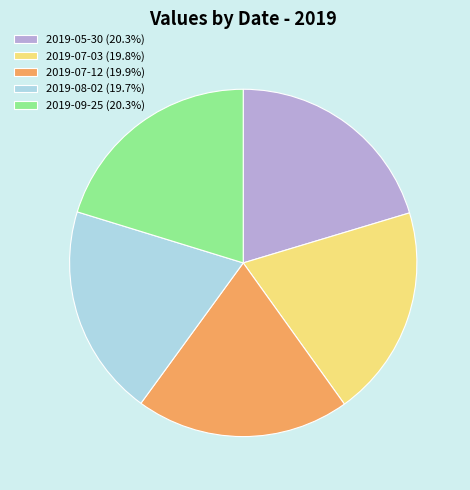

Is there a majority slice in this chart?

No